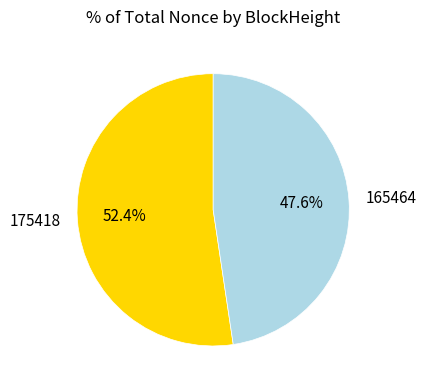

How many segments does this pie chart have?

2